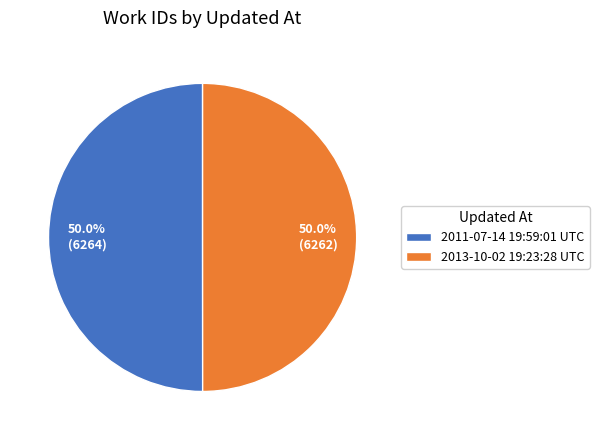

What is the ratio of the value at 2013-10-02 19:23:28 UTC to the value at 2011-07-14 19:59:01 UTC?

1.0